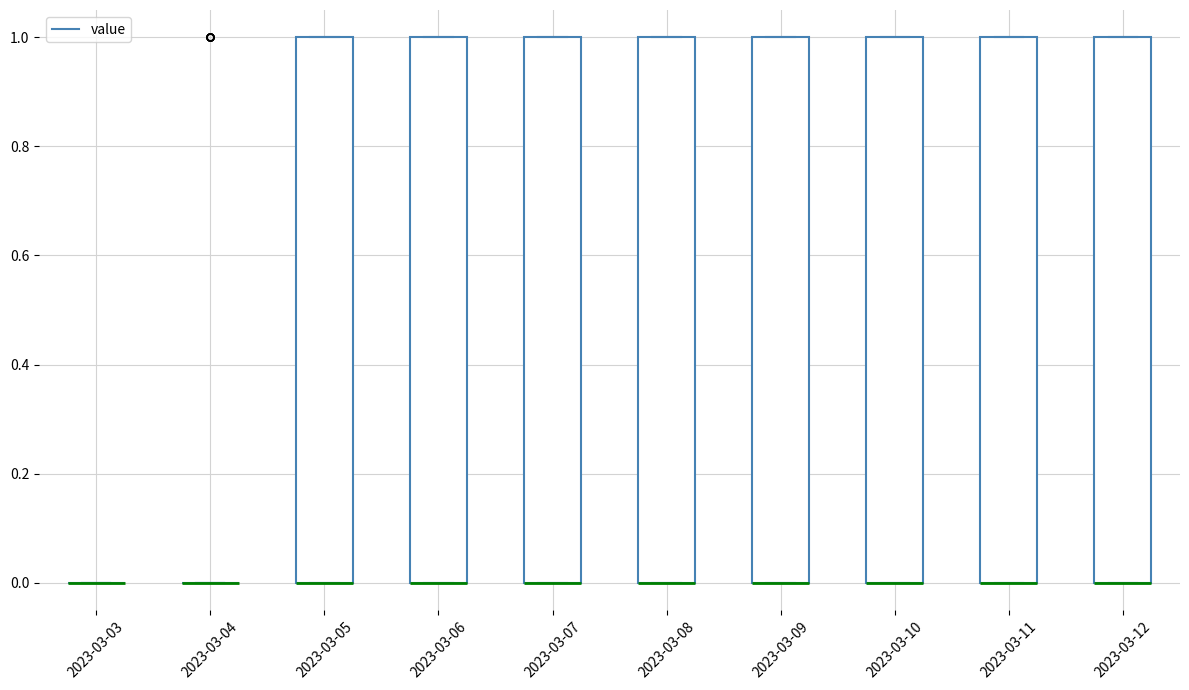

Reading left to right, transcribe this box plot: for each box, give where its median line is, the range the box spans, and where its two whiskers end, as read against the y-axis. The values are not printed on the chart, so give them approximately, as read against the axis.

2023-03-03: box collapsed to a line at 0, whiskers 0 to 0
2023-03-04: box collapsed to a line at 0, whiskers 0 to 0
2023-03-05: median 0 (drawn on the box's lower edge), box 0 to 1, whiskers 0 to 1
2023-03-06: median 0 (drawn on the box's lower edge), box 0 to 1, whiskers 0 to 1
2023-03-07: median 0 (drawn on the box's lower edge), box 0 to 1, whiskers 0 to 1
2023-03-08: median 0 (drawn on the box's lower edge), box 0 to 1, whiskers 0 to 1
2023-03-09: median 0 (drawn on the box's lower edge), box 0 to 1, whiskers 0 to 1
2023-03-10: median 0 (drawn on the box's lower edge), box 0 to 1, whiskers 0 to 1
2023-03-11: median 0 (drawn on the box's lower edge), box 0 to 1, whiskers 0 to 1
2023-03-12: median 0 (drawn on the box's lower edge), box 0 to 1, whiskers 0 to 1